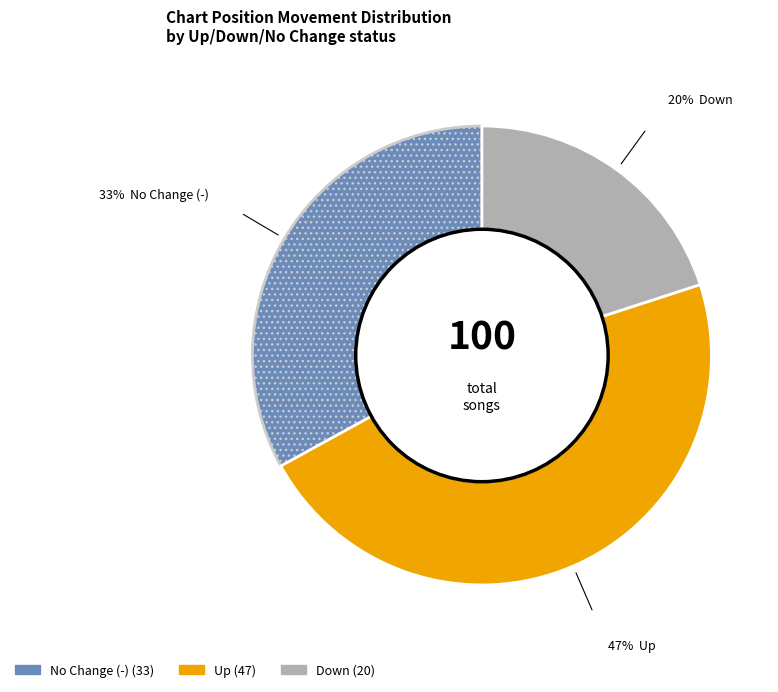

Is there any slice that represents more than half of the pie?

No